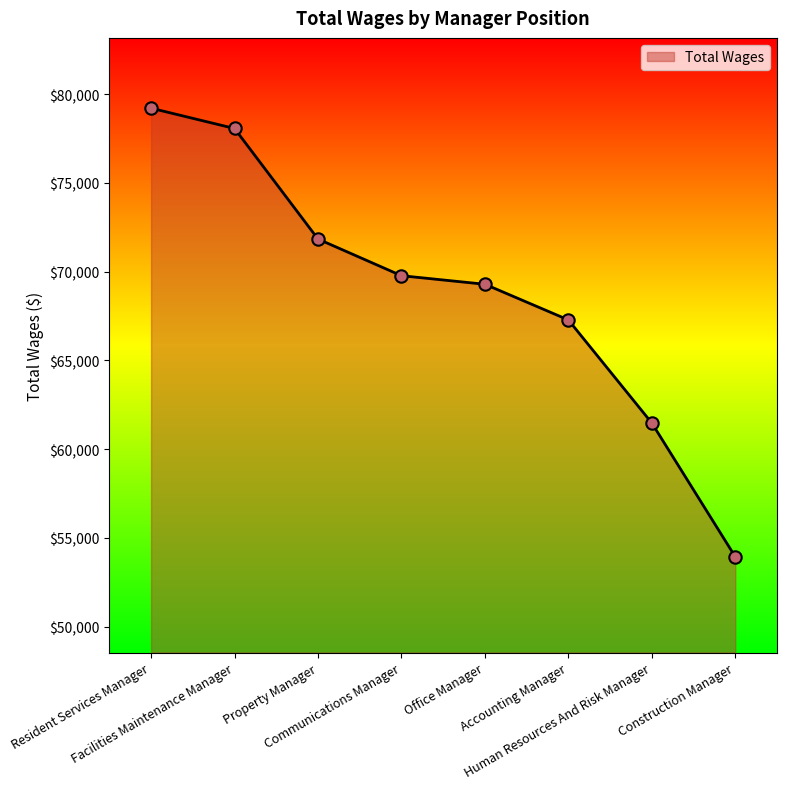

What is the ratio of the value at Facilities Maintenance Manager to the value at Human Resources And Risk Manager?

1.3